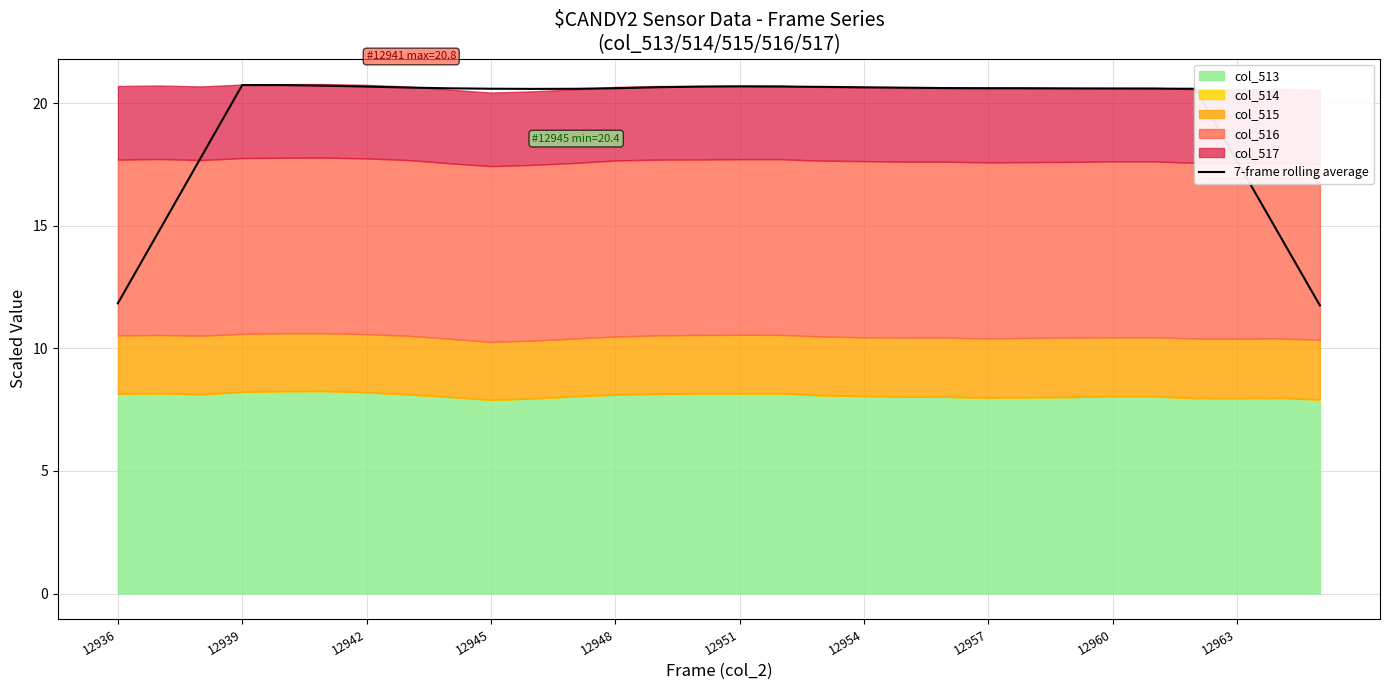

How many points are lower than both their immediate neighbors (excluding endpoints)?

1